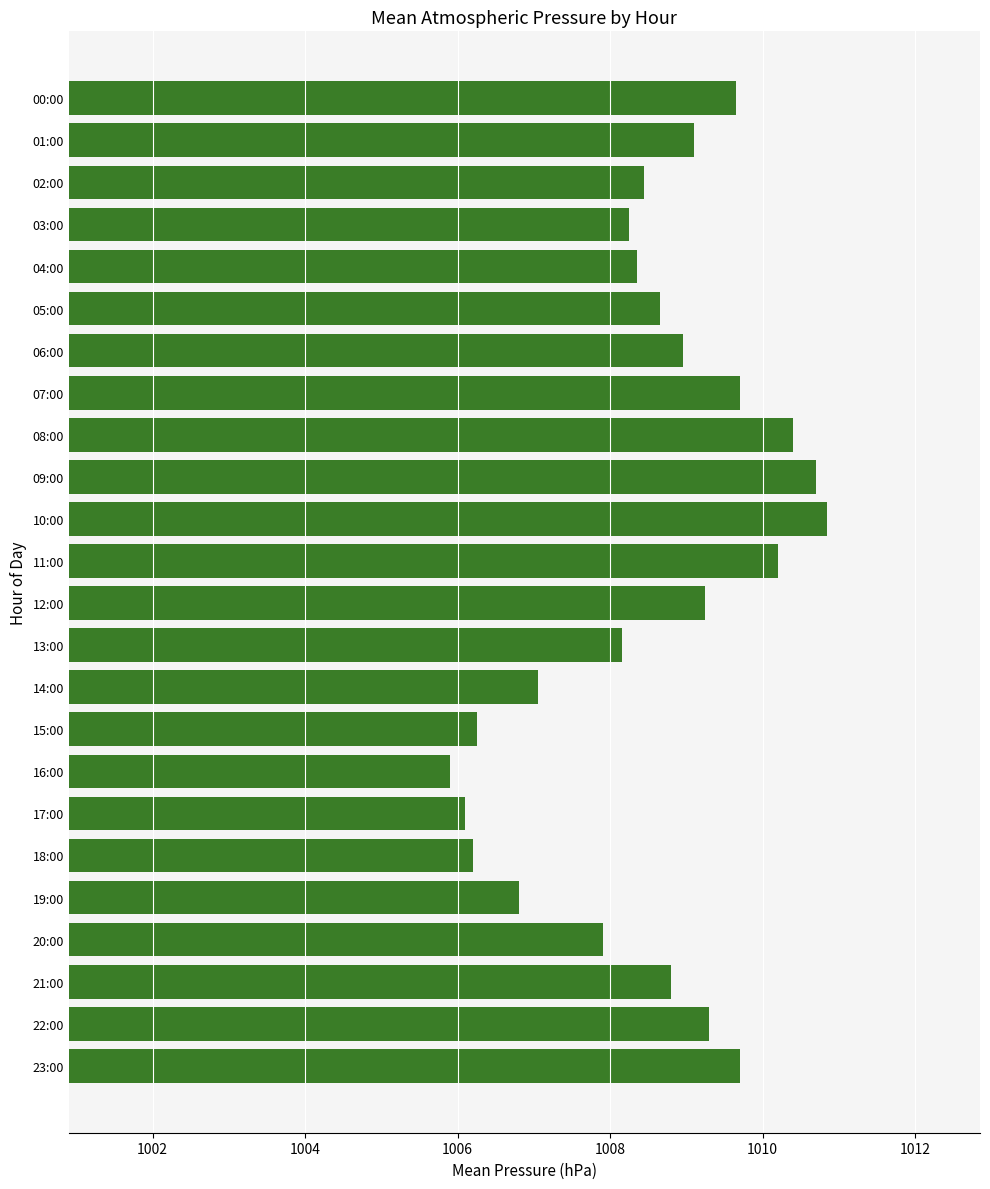

How many data points are above 1008?

17